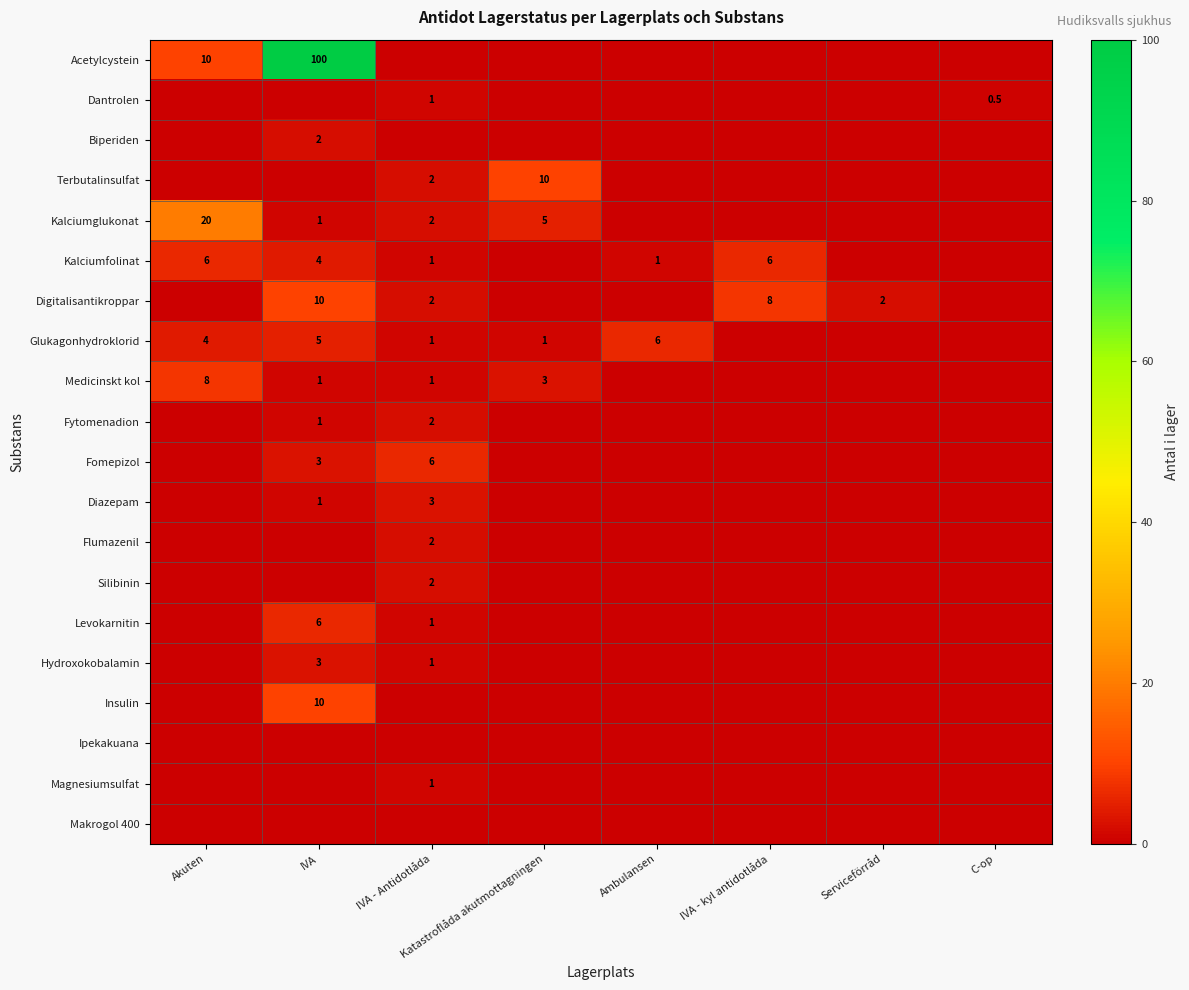

Is it true that Kalciumglukonat equals 5.0 at Katastroflåda akutmottagningen?

True